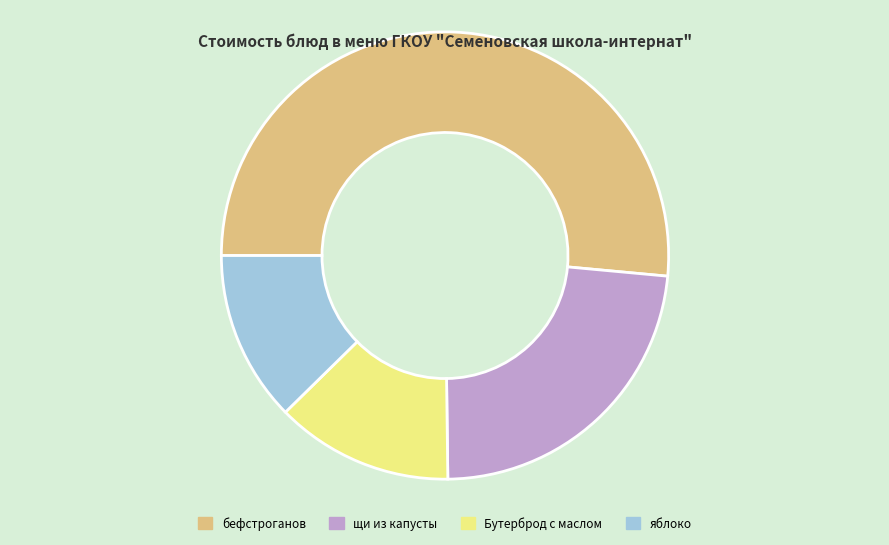

Is there any slice that represents more than half of the pie?

Yes